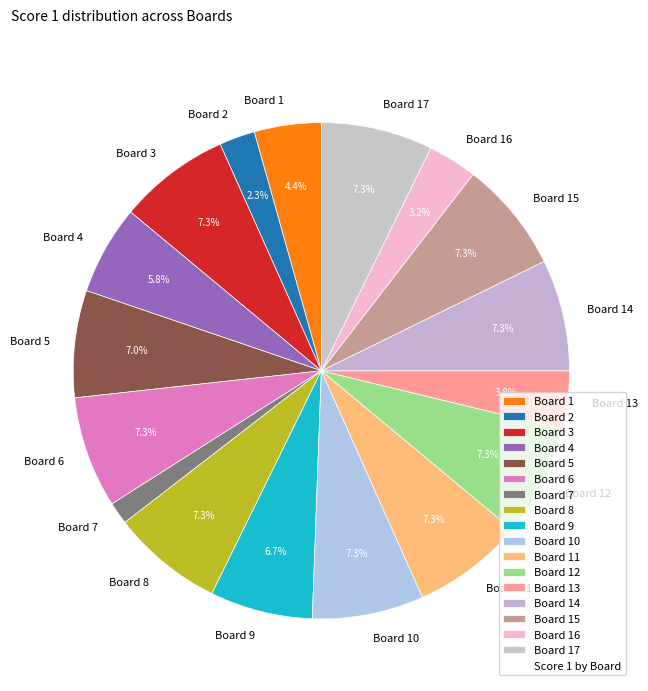

How many slices are in this pie chart?

17